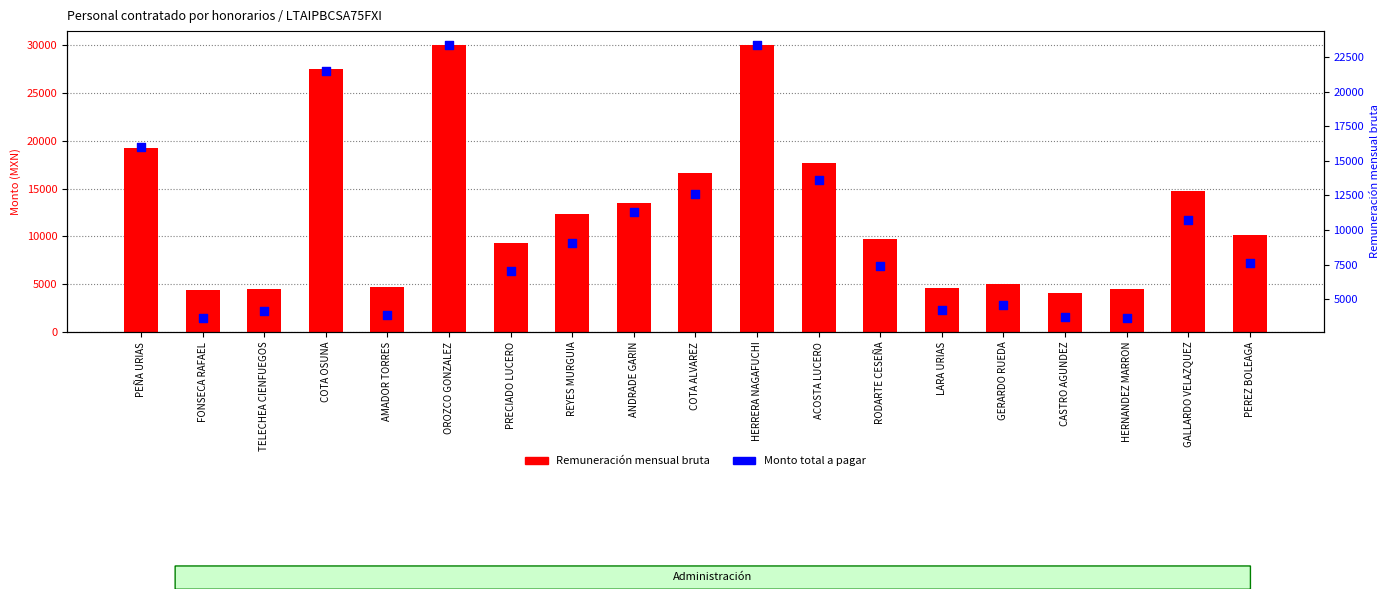

Is the value of Remuneración mensual bruta at AMADOR TORRES greater than the value of Monto total a pagar at PEÑA URIAS?

No